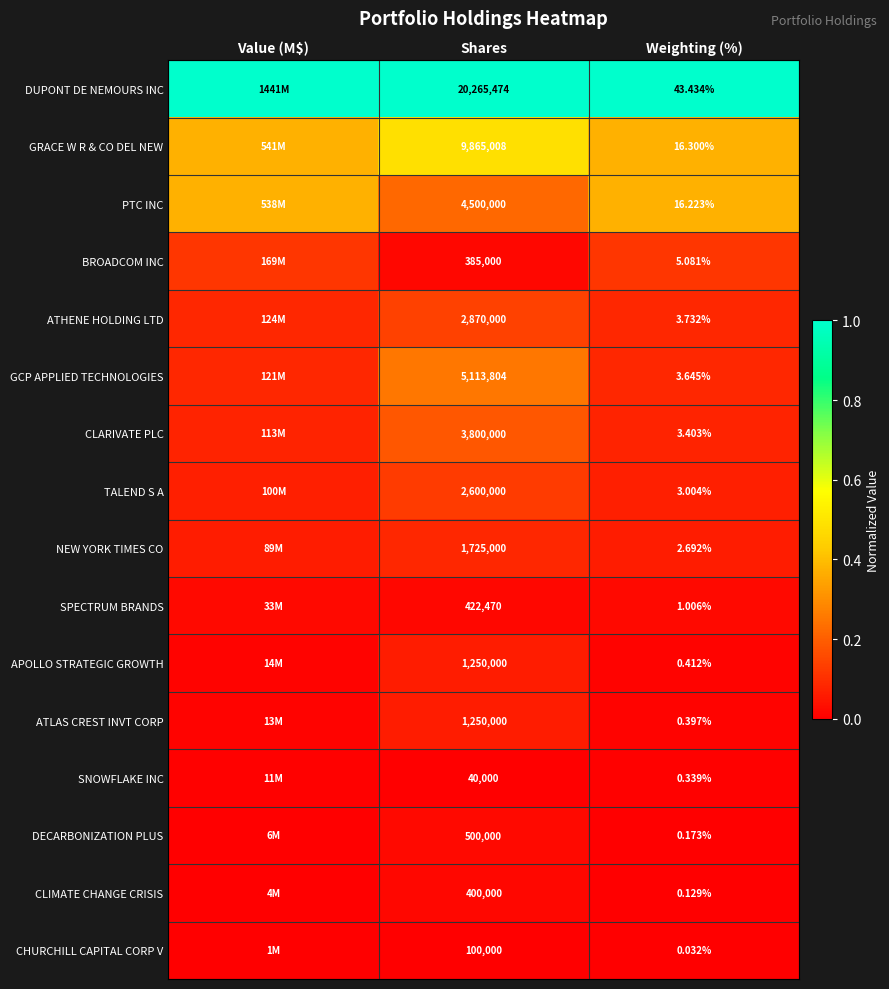

At Weighting (%), list the series in order from smallest to largest.

CHURCHILL CAPITAL CORP V, CLIMATE CHANGE CRISIS, DECARBONIZATION PLUS, SNOWFLAKE INC, ATLAS CREST INVT CORP, APOLLO STRATEGIC GROWTH, SPECTRUM BRANDS, NEW YORK TIMES CO, TALEND S A, CLARIVATE PLC, GCP APPLIED TECHNOLOGIES, ATHENE HOLDING LTD, BROADCOM INC, PTC INC, GRACE W R & CO DEL NEW, DUPONT DE NEMOURS INC